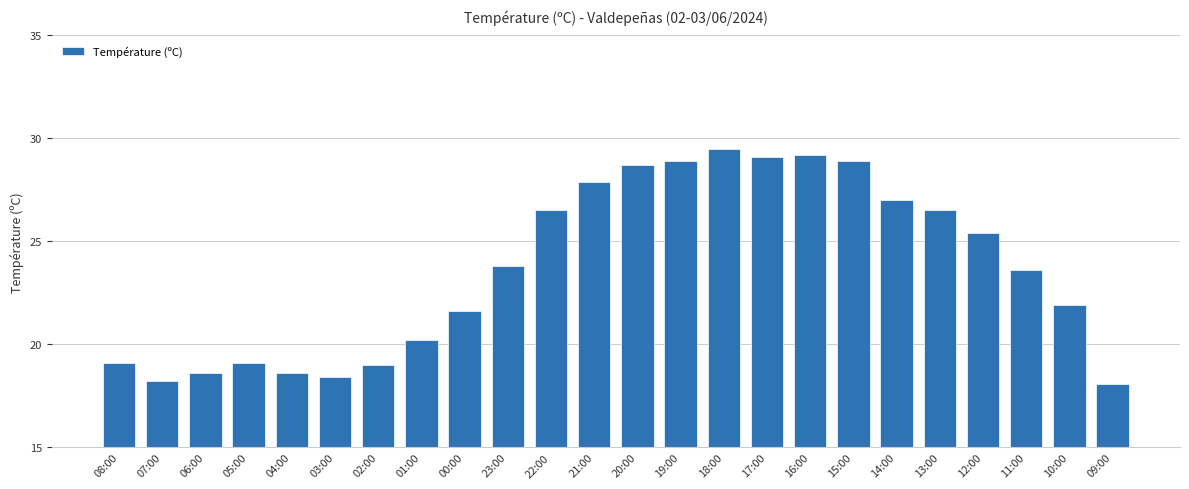

What is the sum of all values?

567.8